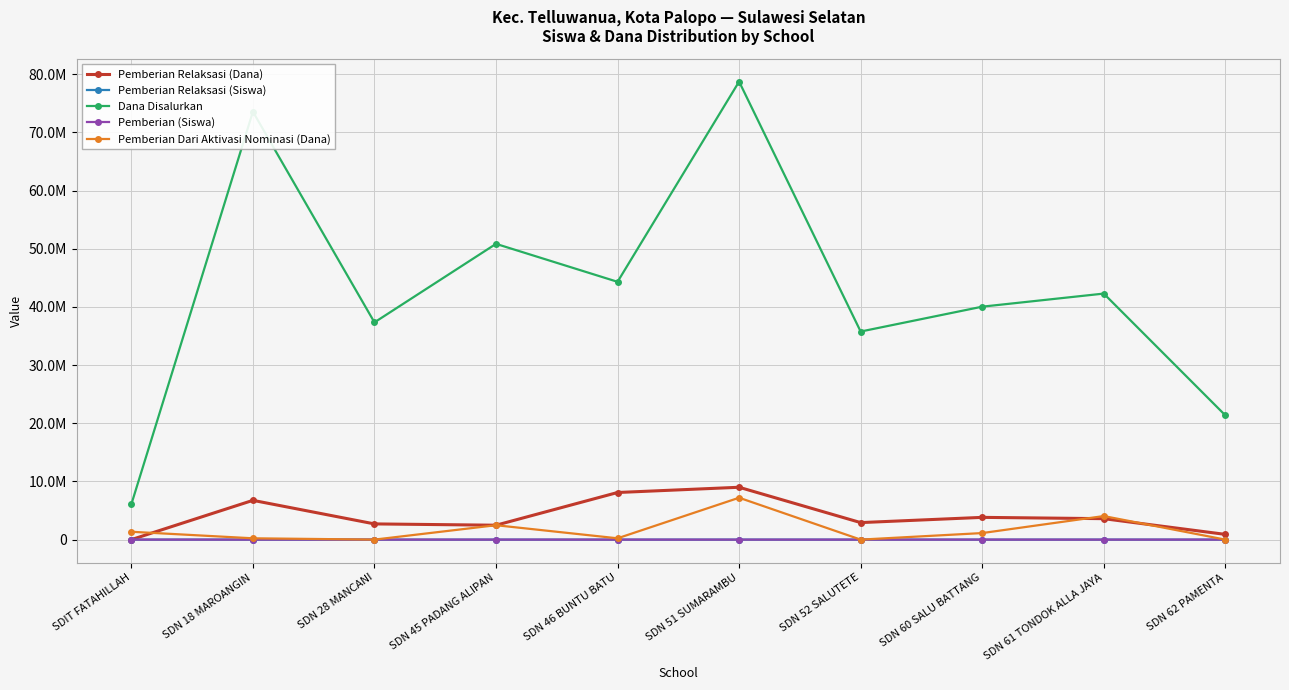

What are all the series names shown in the legend?

Pemberian Relaksasi (Dana), Pemberian Relaksasi (Siswa), Dana Disalurkan, Pemberian (Siswa), Pemberian Dari Aktivasi Nominasi (Dana)